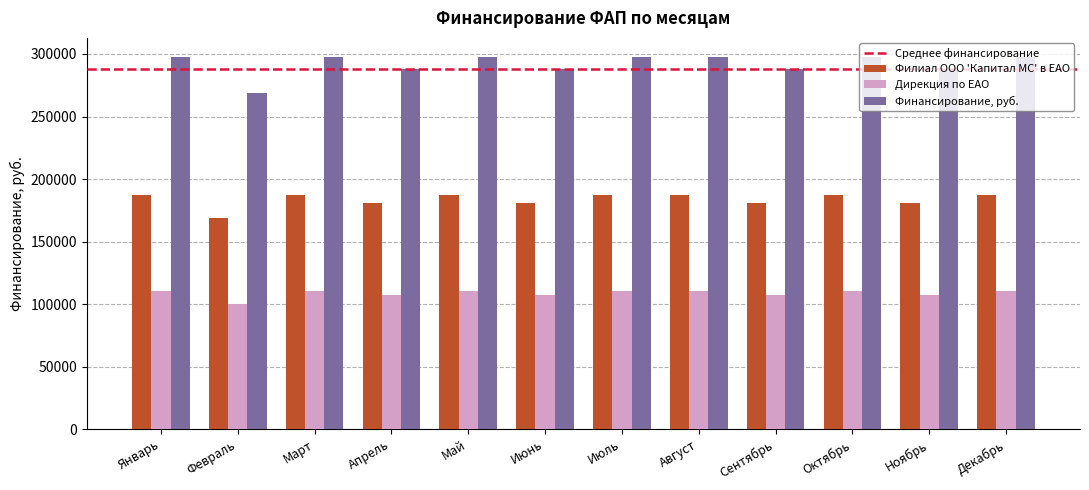

Rank the series at Июнь from highest to lowest value.

Финансирование, руб., Филиал ООО 'Капитал МС' в ЕАО, Дирекция по ЕАО